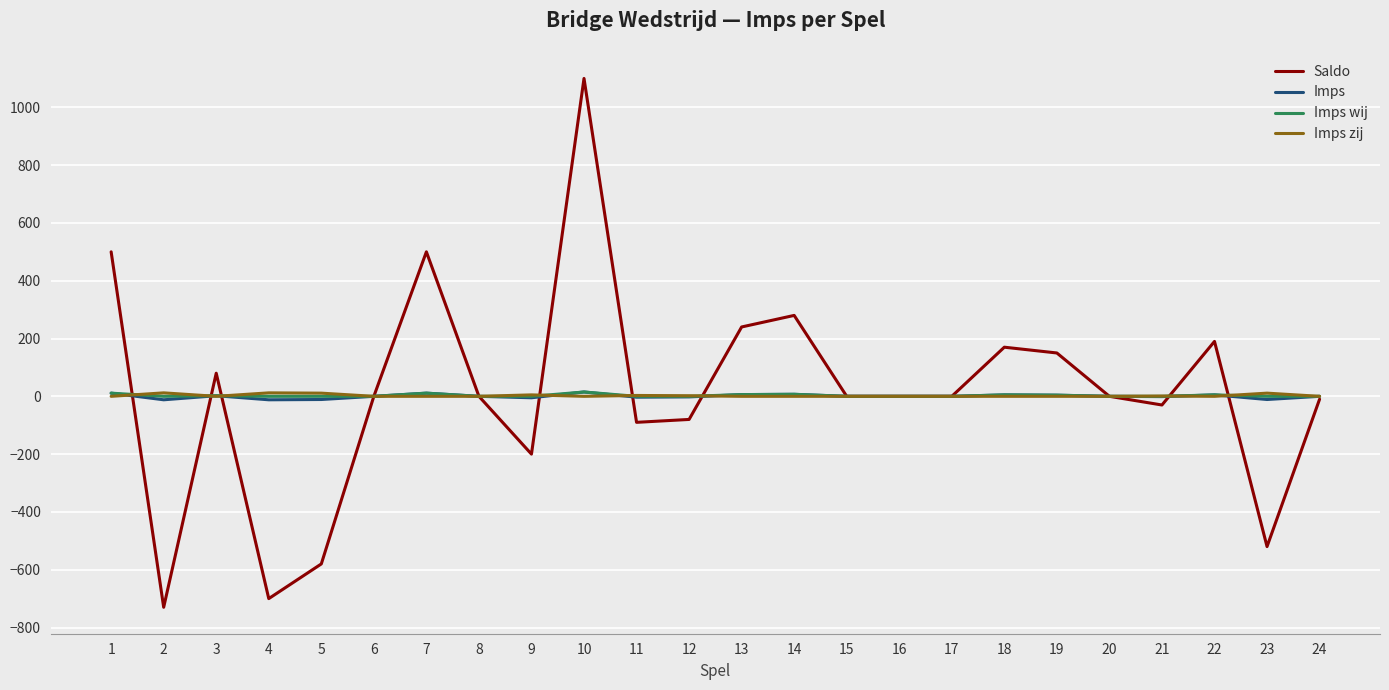

Where does the Imps series first go above 0?

1